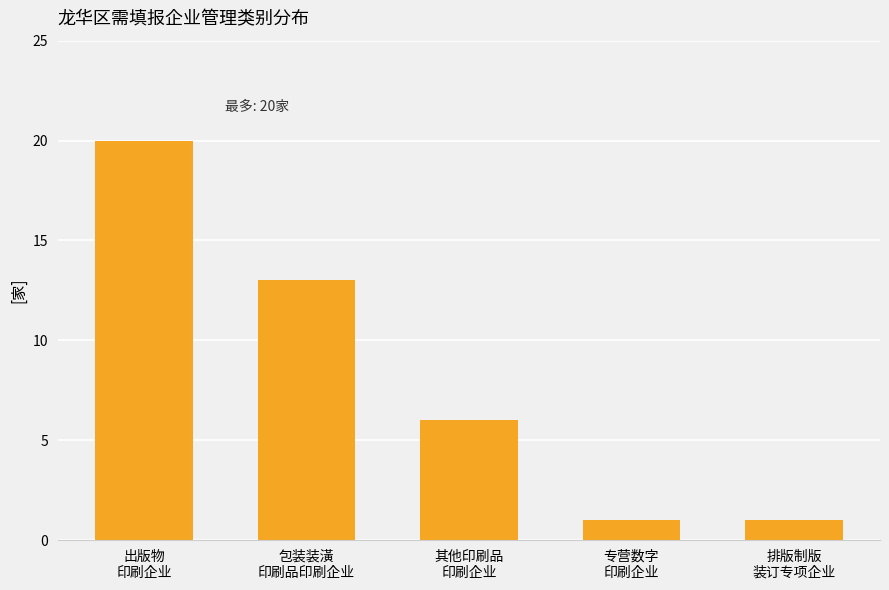

At which category does the chart reach its peak across all series?

出版物
印刷企业